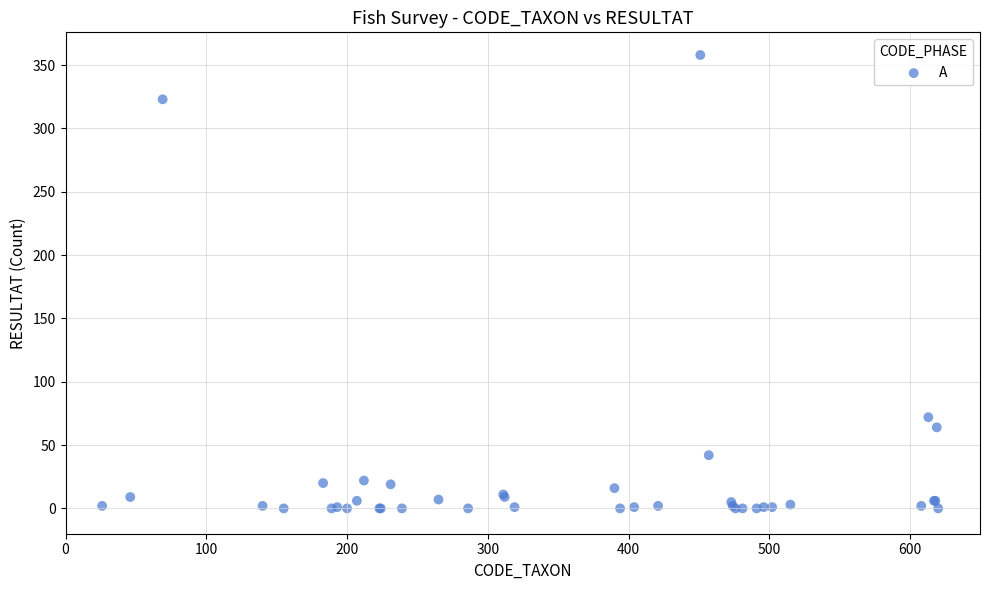

What Y value in the scatter plot is closest to 179?

72